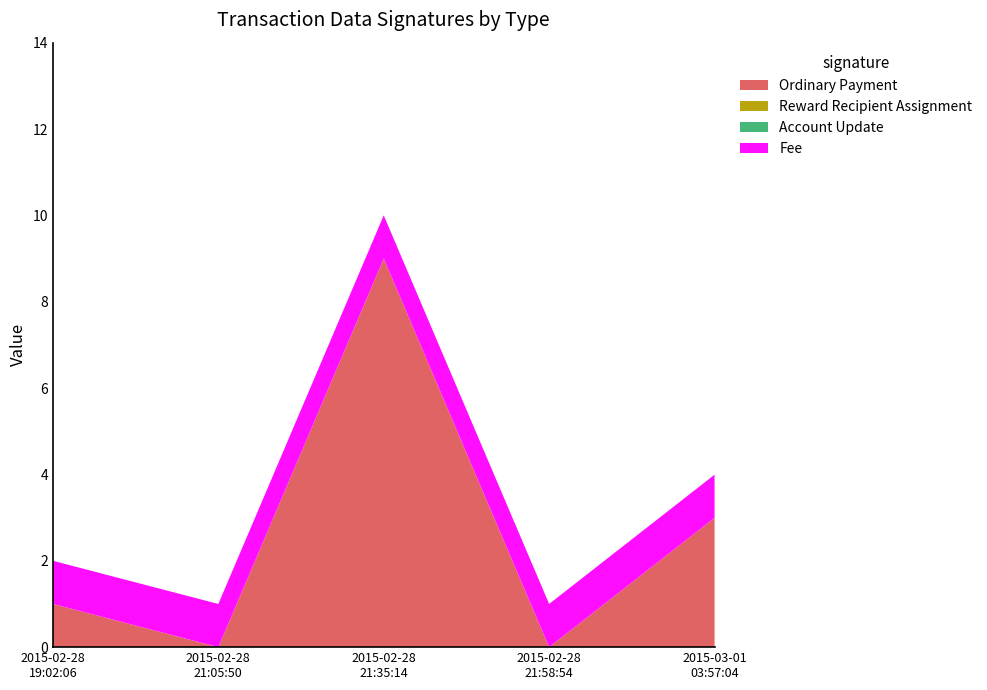

Does the chart have visible grid lines?

No